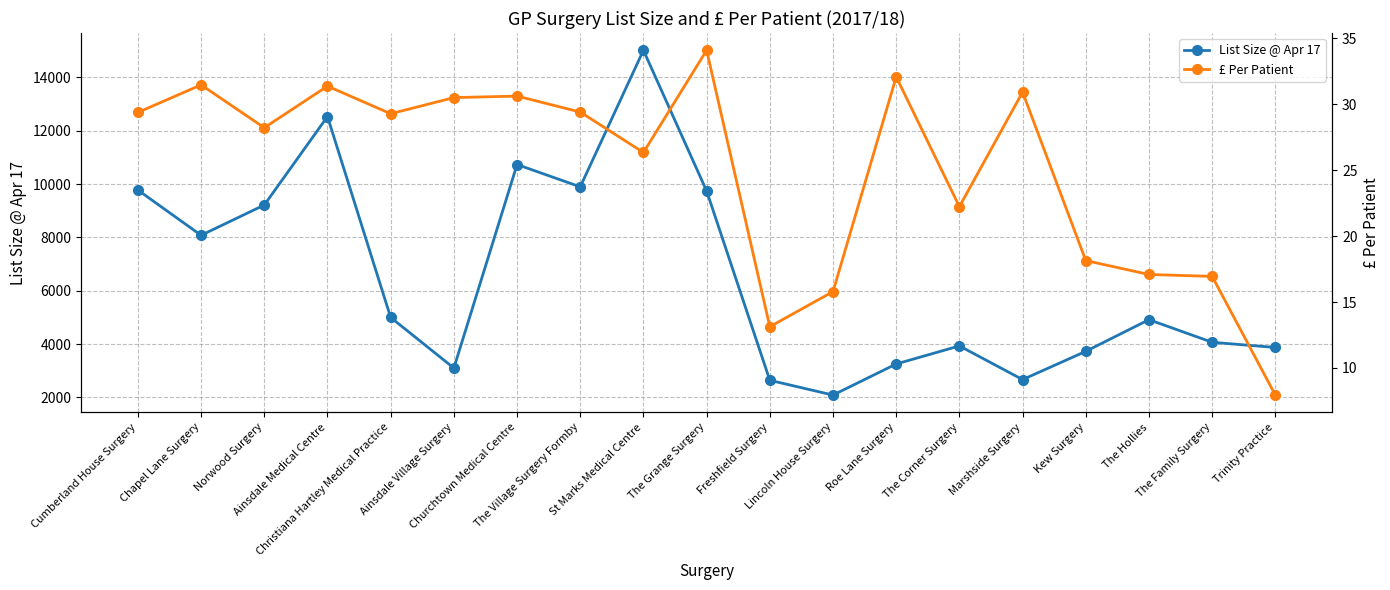

True or false: List Size @ Apr 17 has a value of 3729.0 at Kew Surgery.

True